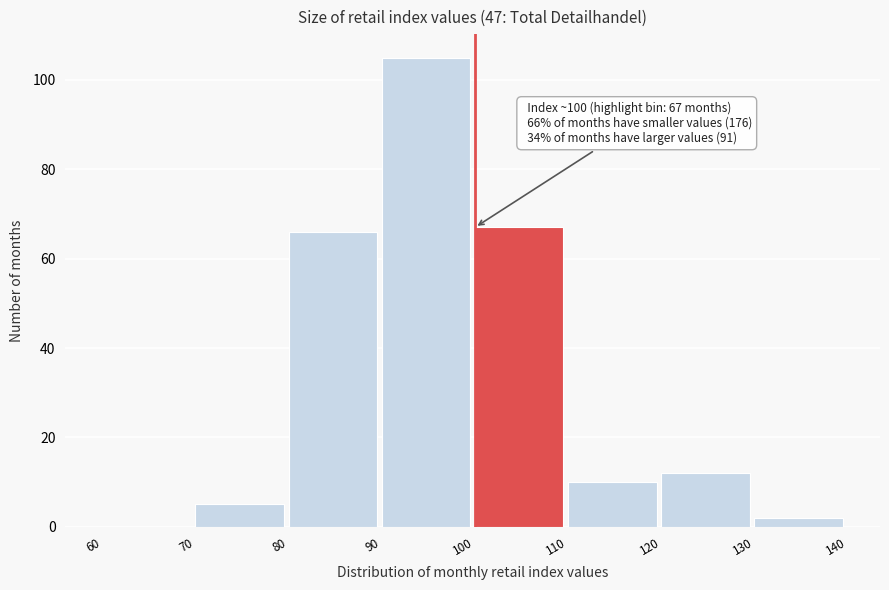

Over which range of the x-axis is the bar tallest?

90 to 100